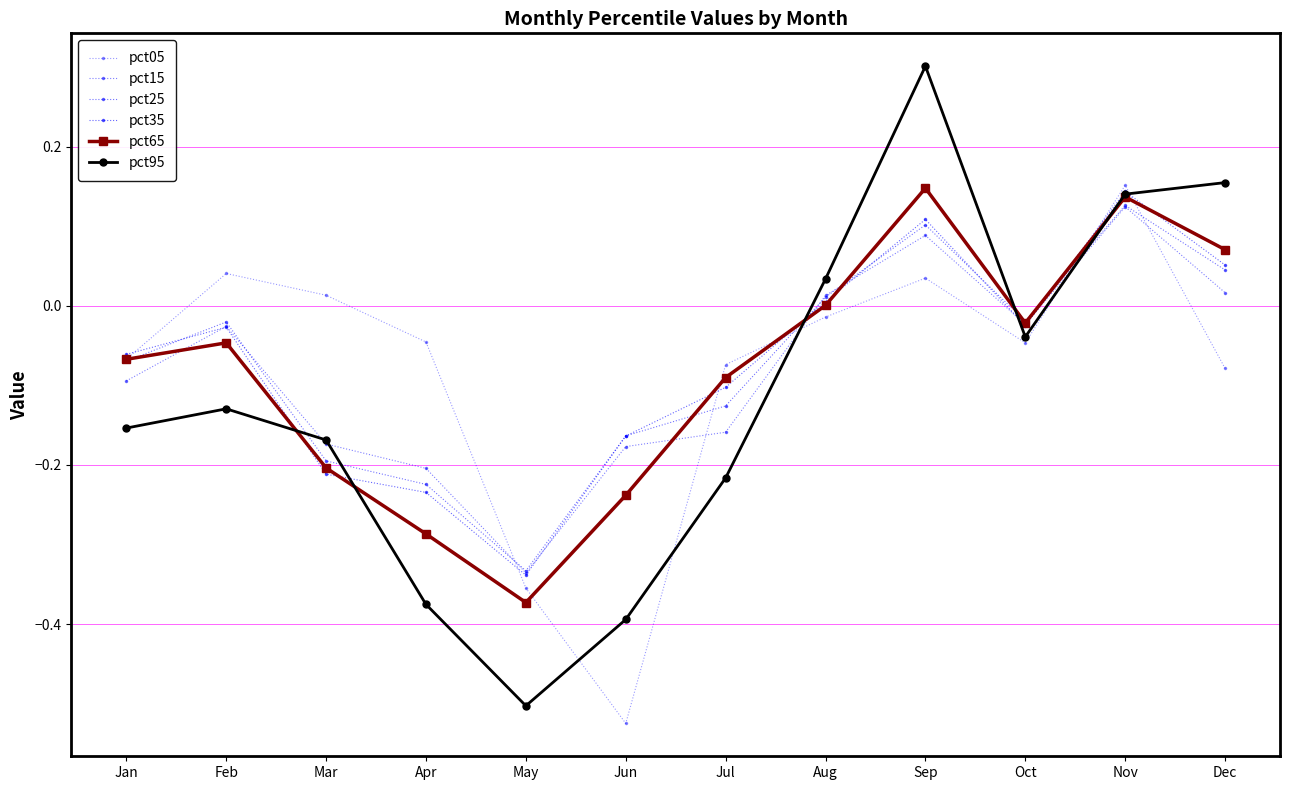

Is it true that pct35 equals 0.2 at Sep?

False